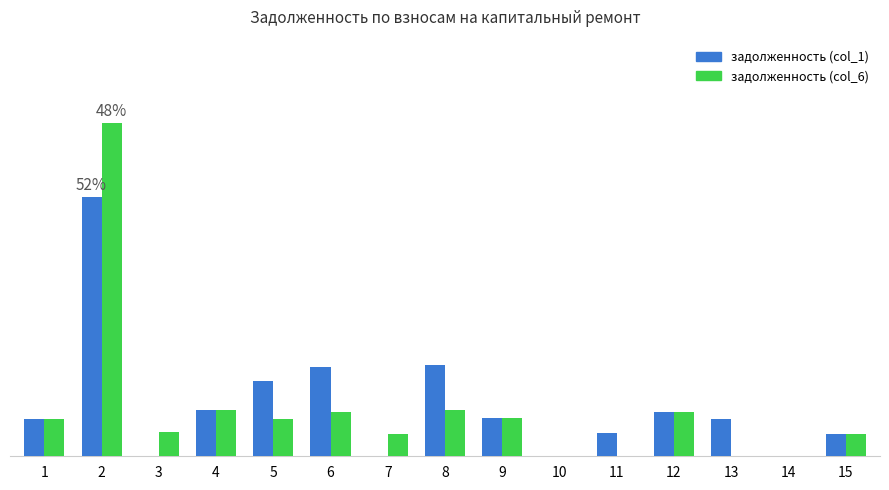

What is the average value of the задолженность (col_1) series?

439.0